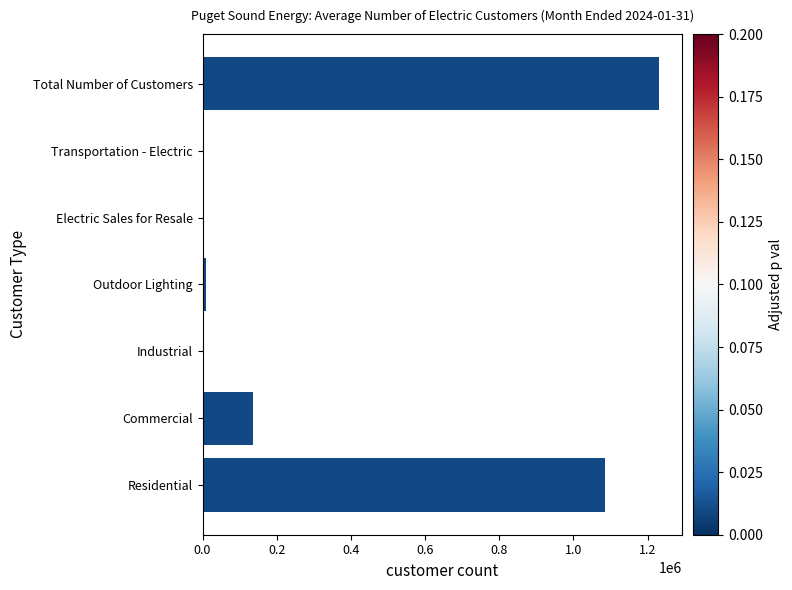

Count the number of data series in this chart.

1